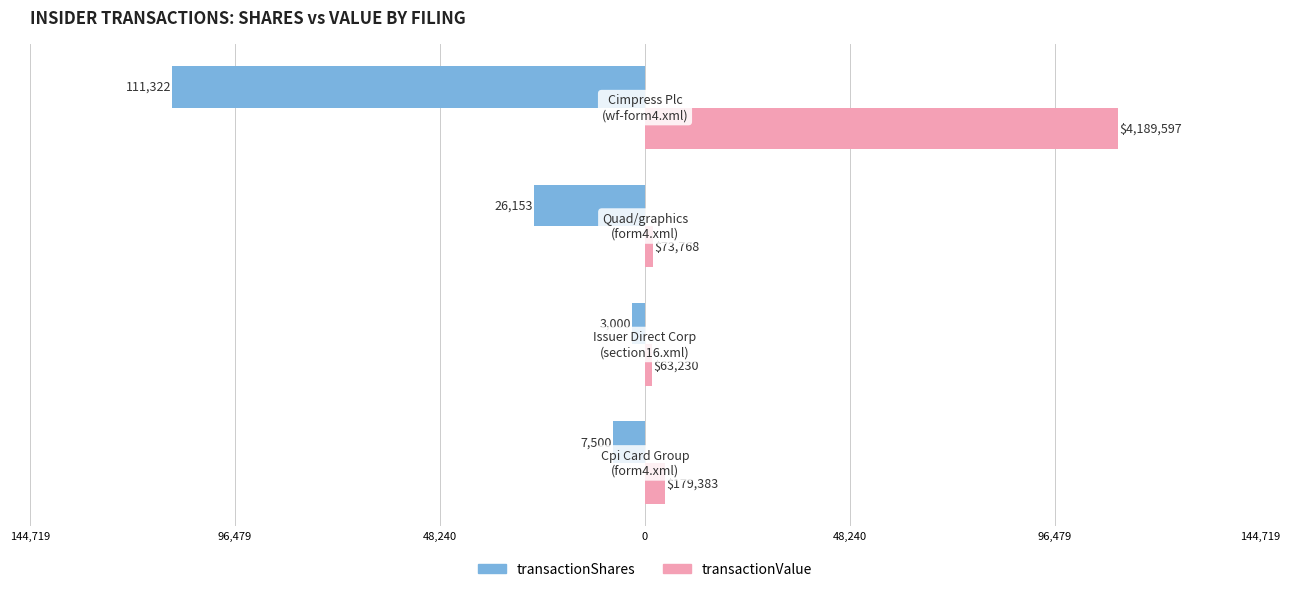

What are all the series names shown in the legend?

transactionShares, transactionValue